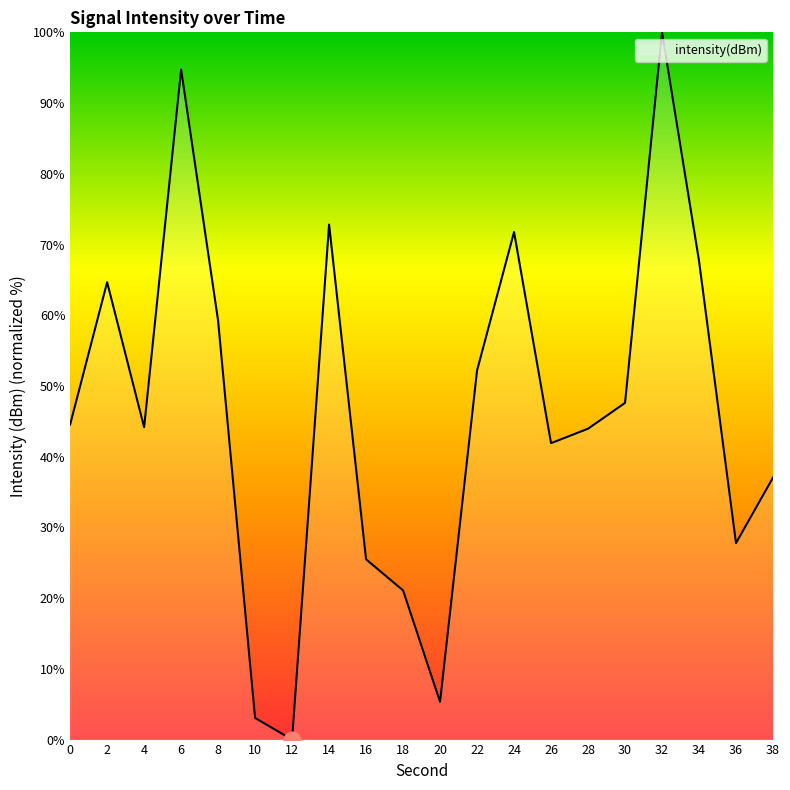

The chart shows a value of 0.0 at 12. True or false?

True